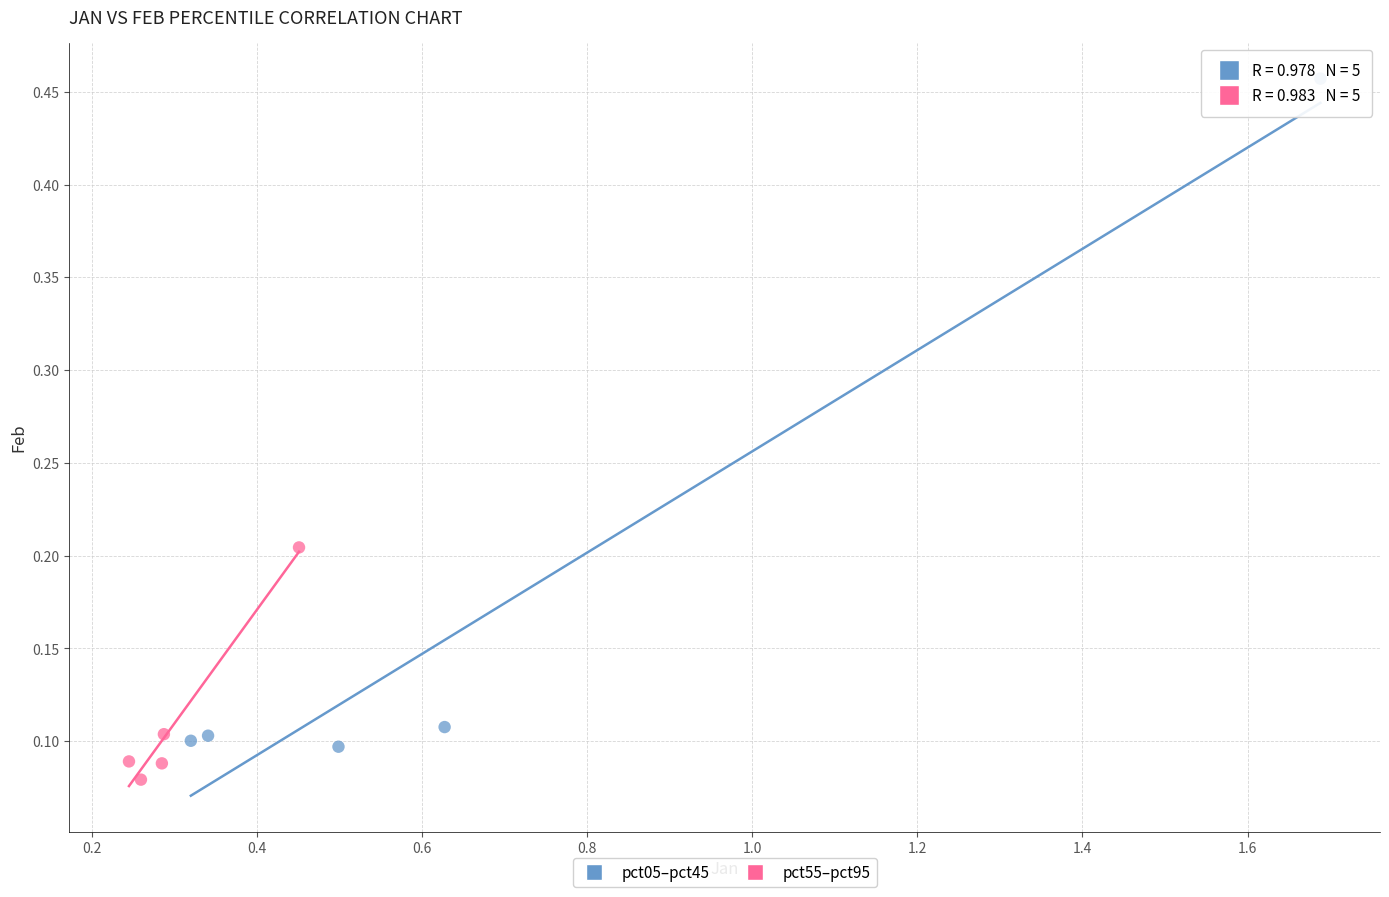

Which series has the widest spread of Y values?

pct05–pct45